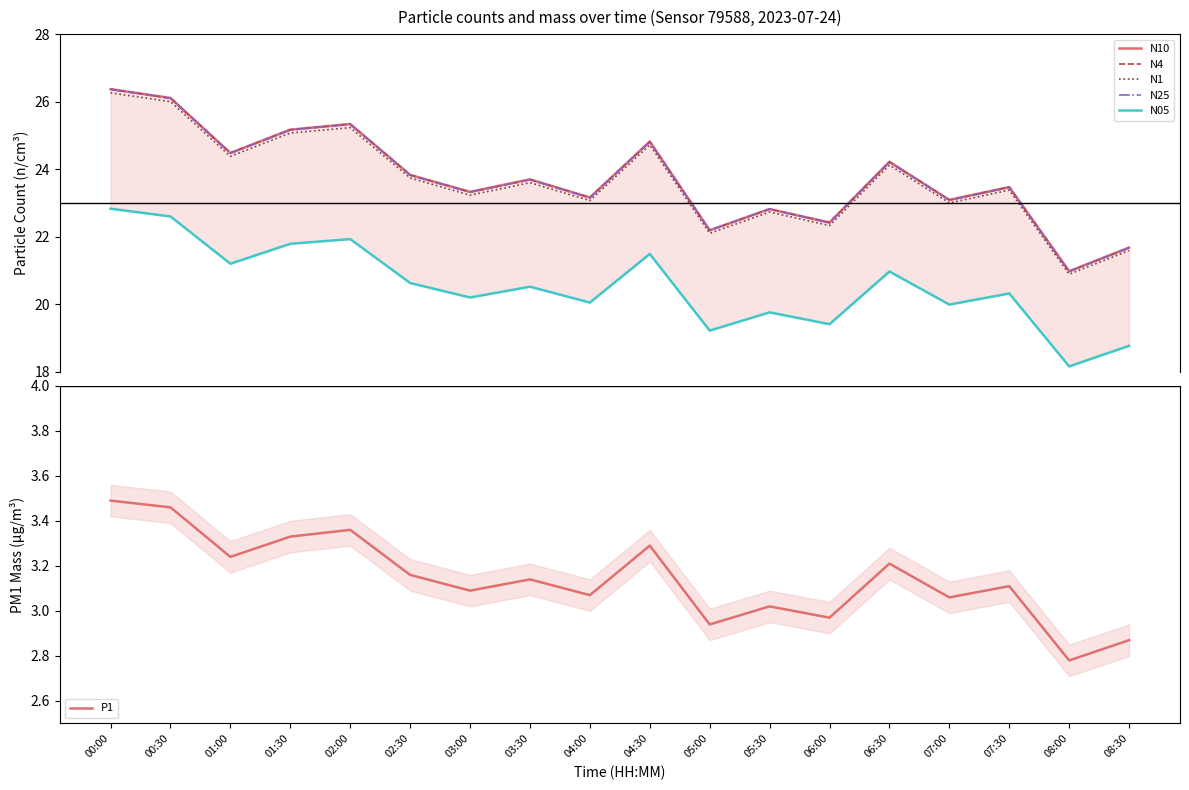

What is the value of the N05 point at the 15th from the left?

20.0